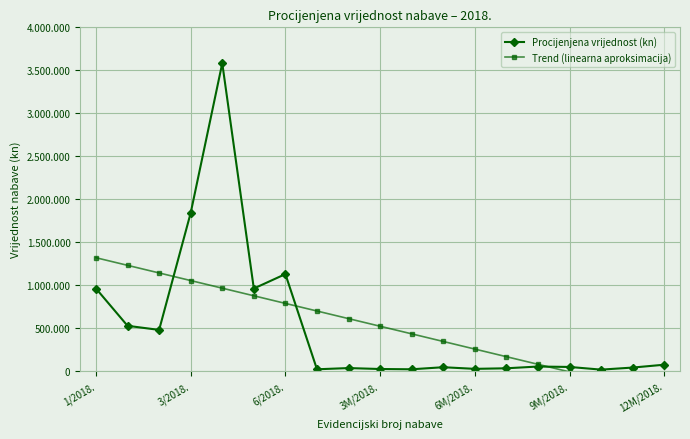

Rank the series at 14 from lowest to highest value.

Procijenjena vrijednost (kn), Trend (linearna aproksimacija)